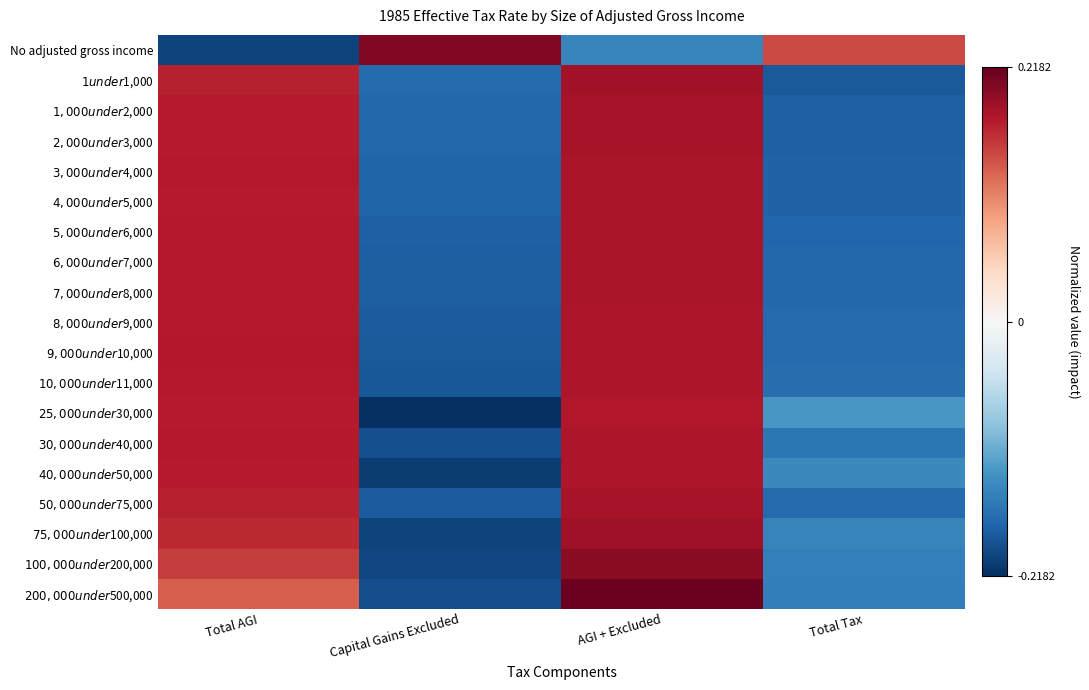

Reading right to left, transcribe all the data shown in this chart.

No adjusted gross income: Total Tax=0.1	AGI + Excluded=-0.1	Capital Gains Excluded=0.2	Total AGI=-0.2
$1 under $1,000: Total Tax=-0.2	AGI + Excluded=0.2	Capital Gains Excluded=-0.2	Total AGI=0.2
$1,000 under $2,000: Total Tax=-0.2	AGI + Excluded=0.2	Capital Gains Excluded=-0.2	Total AGI=0.2
$2,000 under $3,000: Total Tax=-0.2	AGI + Excluded=0.2	Capital Gains Excluded=-0.2	Total AGI=0.2
$3,000 under $4,000: Total Tax=-0.2	AGI + Excluded=0.2	Capital Gains Excluded=-0.2	Total AGI=0.2
$4,000 under $5,000: Total Tax=-0.2	AGI + Excluded=0.2	Capital Gains Excluded=-0.2	Total AGI=0.2
$5,000 under $6,000: Total Tax=-0.2	AGI + Excluded=0.2	Capital Gains Excluded=-0.2	Total AGI=0.2
$6,000 under $7,000: Total Tax=-0.2	AGI + Excluded=0.2	Capital Gains Excluded=-0.2	Total AGI=0.2
$7,000 under $8,000: Total Tax=-0.2	AGI + Excluded=0.2	Capital Gains Excluded=-0.2	Total AGI=0.2
$8,000 under $9,000: Total Tax=-0.2	AGI + Excluded=0.2	Capital Gains Excluded=-0.2	Total AGI=0.2
$9,000 under $10,000: Total Tax=-0.2	AGI + Excluded=0.2	Capital Gains Excluded=-0.2	Total AGI=0.2
$10,000 under $11,000: Total Tax=-0.2	AGI + Excluded=0.2	Capital Gains Excluded=-0.2	Total AGI=0.2
$25,000 under $30,000: Total Tax=-0.1	AGI + Excluded=0.2	Capital Gains Excluded=-0.2	Total AGI=0.2
$30,000 under $40,000: Total Tax=-0.2	AGI + Excluded=0.2	Capital Gains Excluded=-0.2	Total AGI=0.2
$40,000 under $50,000: Total Tax=-0.1	AGI + Excluded=0.2	Capital Gains Excluded=-0.2	Total AGI=0.2
$50,000 under $75,000: Total Tax=-0.2	AGI + Excluded=0.2	Capital Gains Excluded=-0.2	Total AGI=0.2
$75,000 under $100,000: Total Tax=-0.1	AGI + Excluded=0.2	Capital Gains Excluded=-0.2	Total AGI=0.2
$100,000 under $200,000: Total Tax=-0.1	AGI + Excluded=0.2	Capital Gains Excluded=-0.2	Total AGI=0.2
$200,000 under $500,000: Total Tax=-0.2	AGI + Excluded=0.2	Capital Gains Excluded=-0.2	Total AGI=0.1